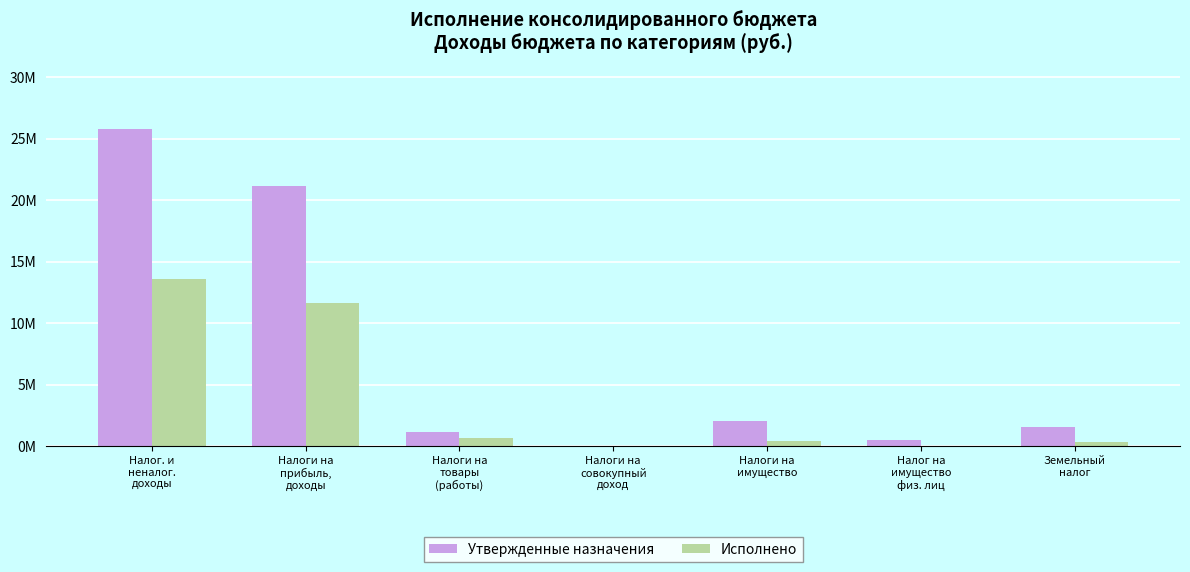

What are all the series names shown in the legend?

Утвержденные назначения, Исполнено